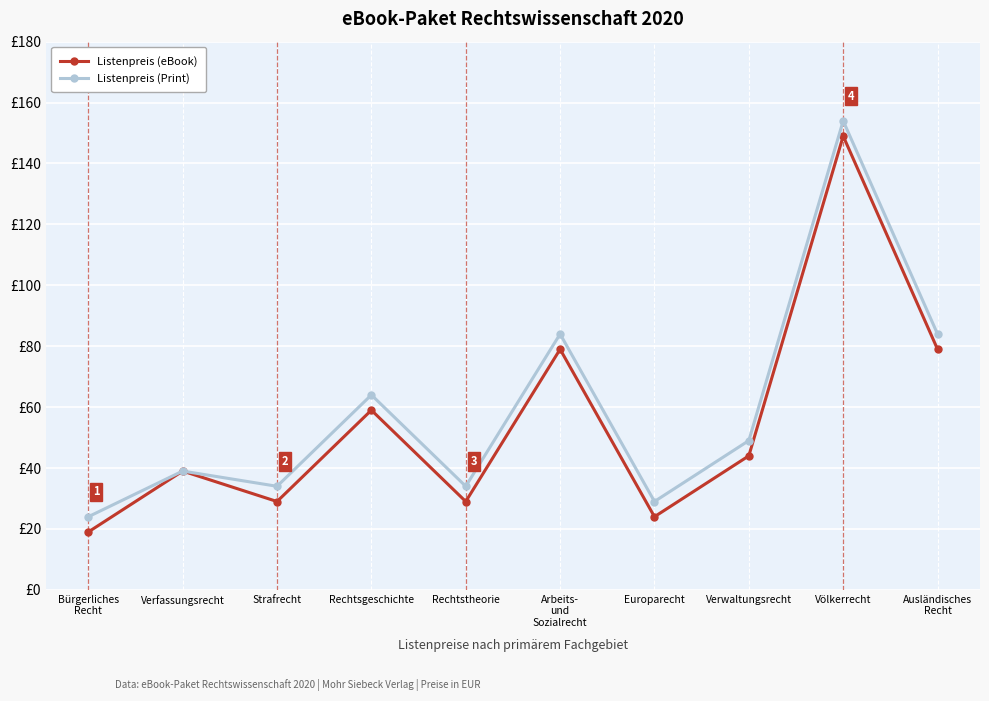

Does the chart have visible grid lines?

Yes